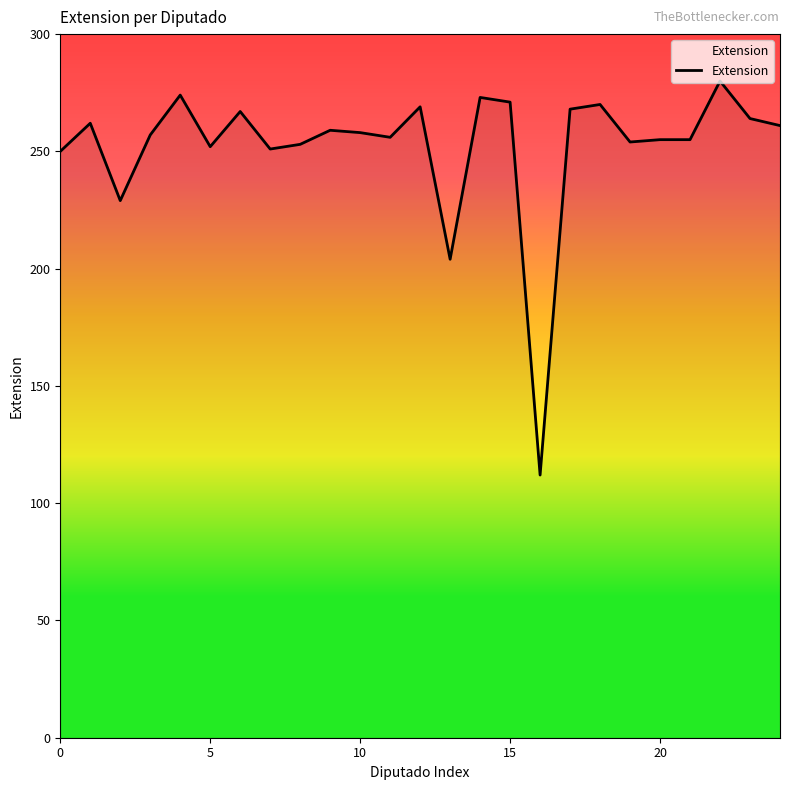

What is the greatest value displayed?

280